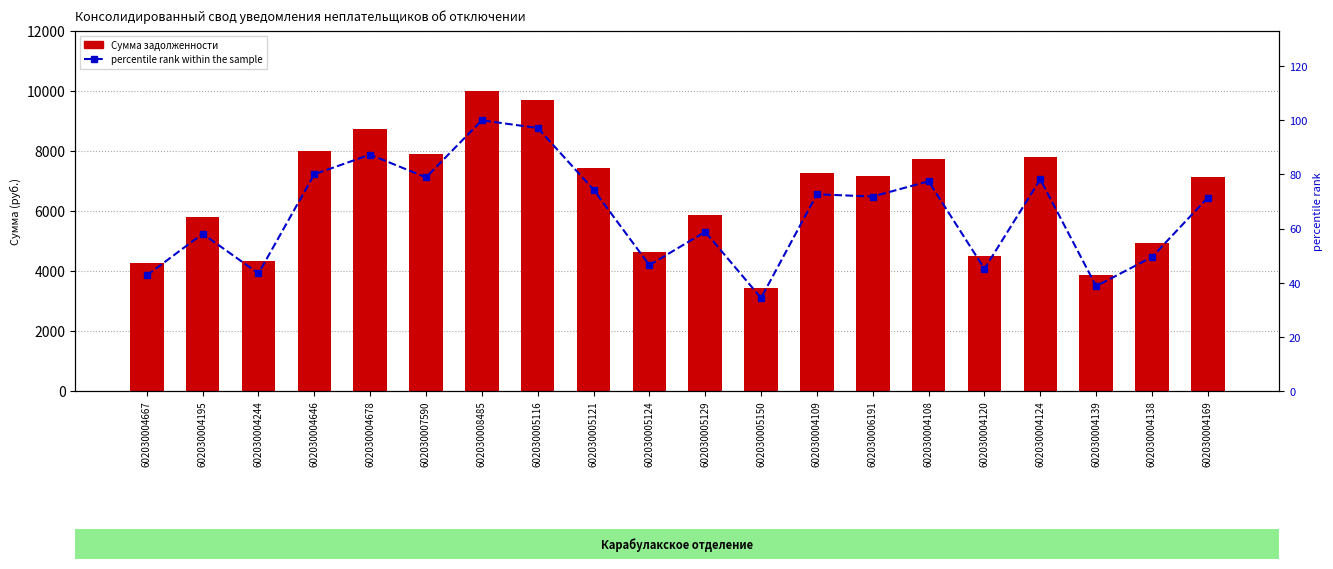

Rank the series by their maximum value, from lowest to highest.

percentile rank within the sample, Сумма задолженности